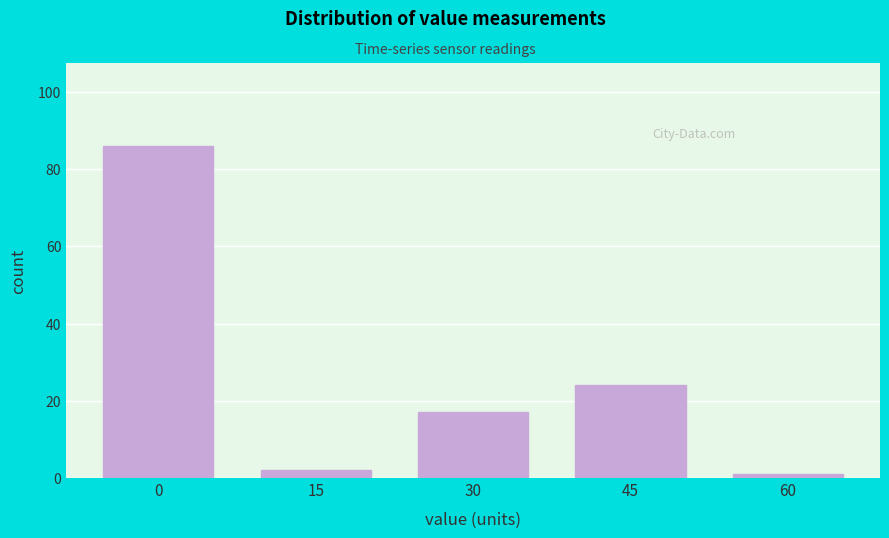

Reading right to left, what are all the values shown in this chart?

1	24	17	2	86